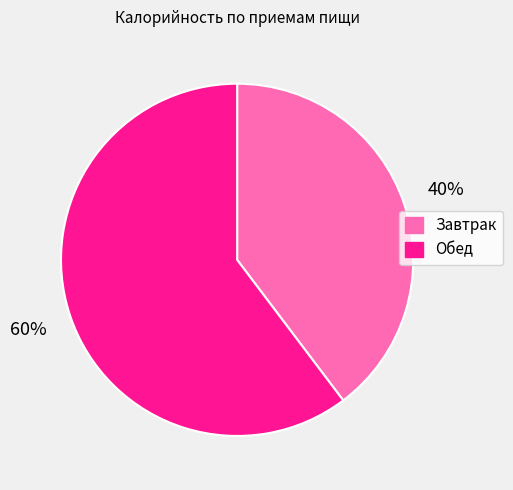

What is the smallest slice in the pie chart?

Завтрак